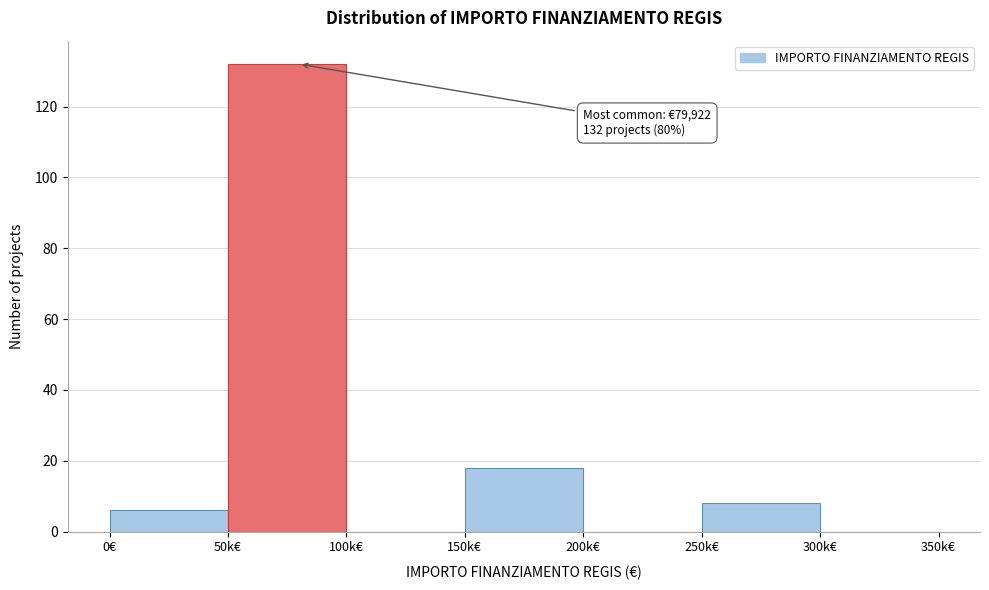

Reading left to right, extract all data points from this chart.

0€=6	50k€=132	100k€=0	150k€=18	200k€=0	250k€=8	300k€=0